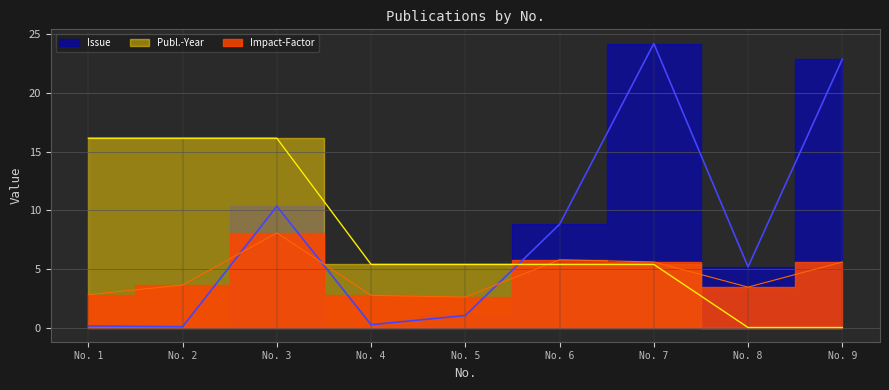

What is the maximum value for Publ.-Year?

16.1